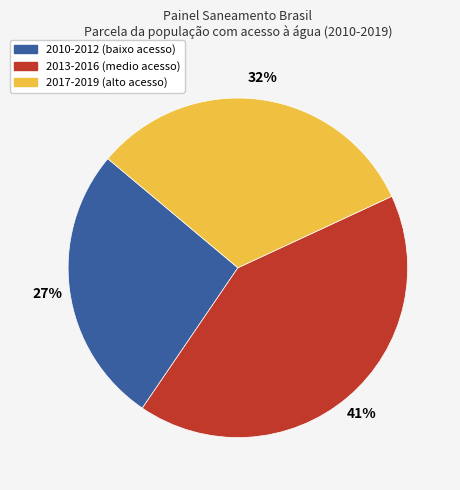

To the nearest percent, what is the average slice percentage?

33%